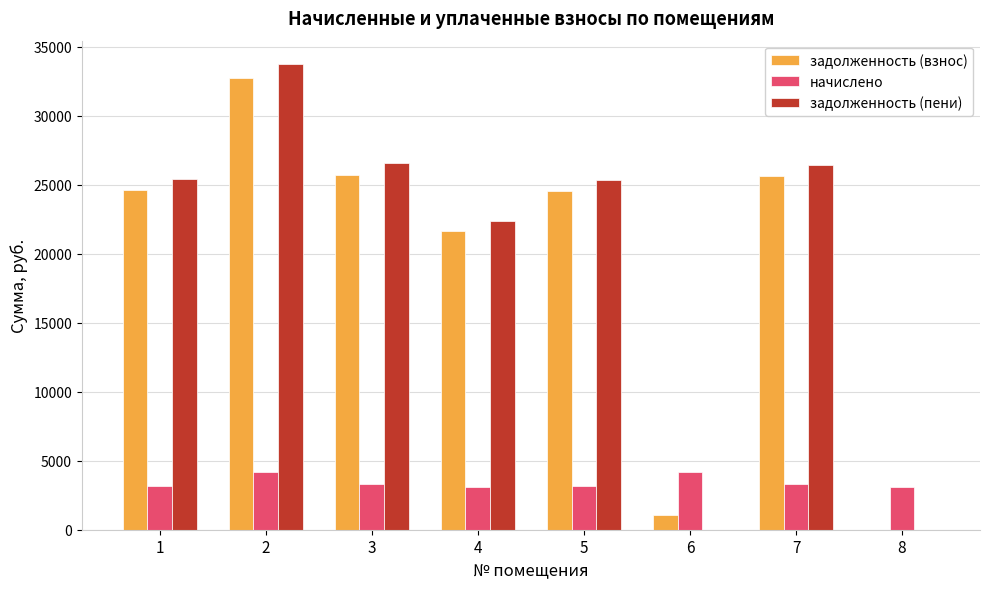

The value of задолженность (пени) at 5 is 5510.4. True or false?

False